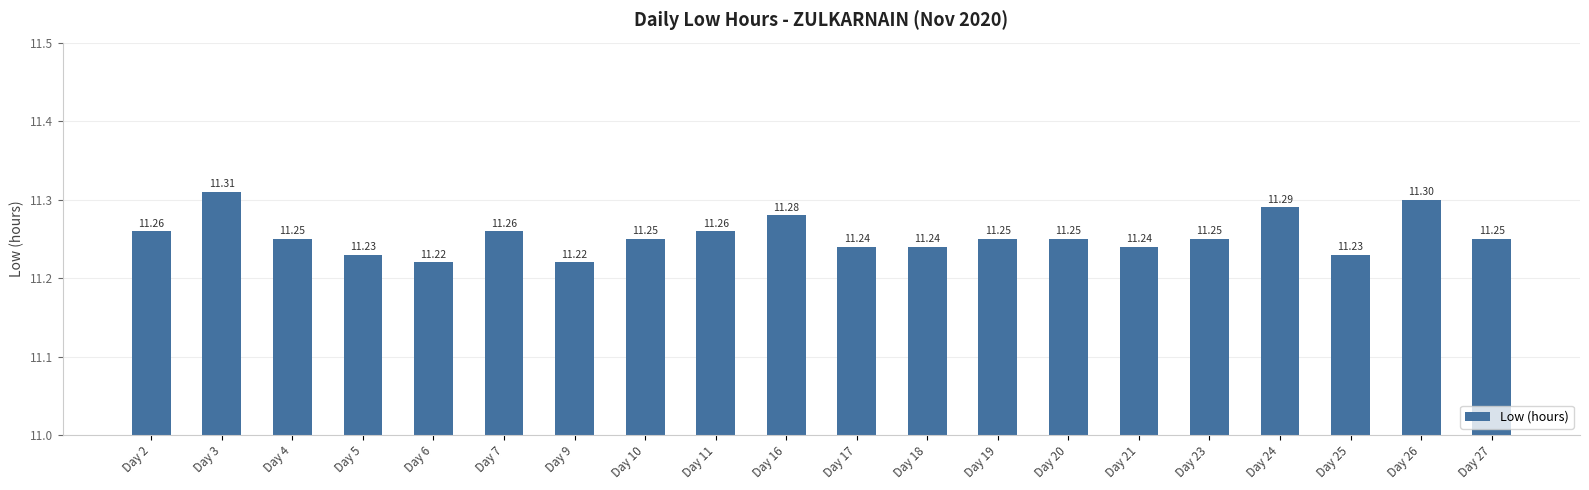

How many bars are there in total?

20